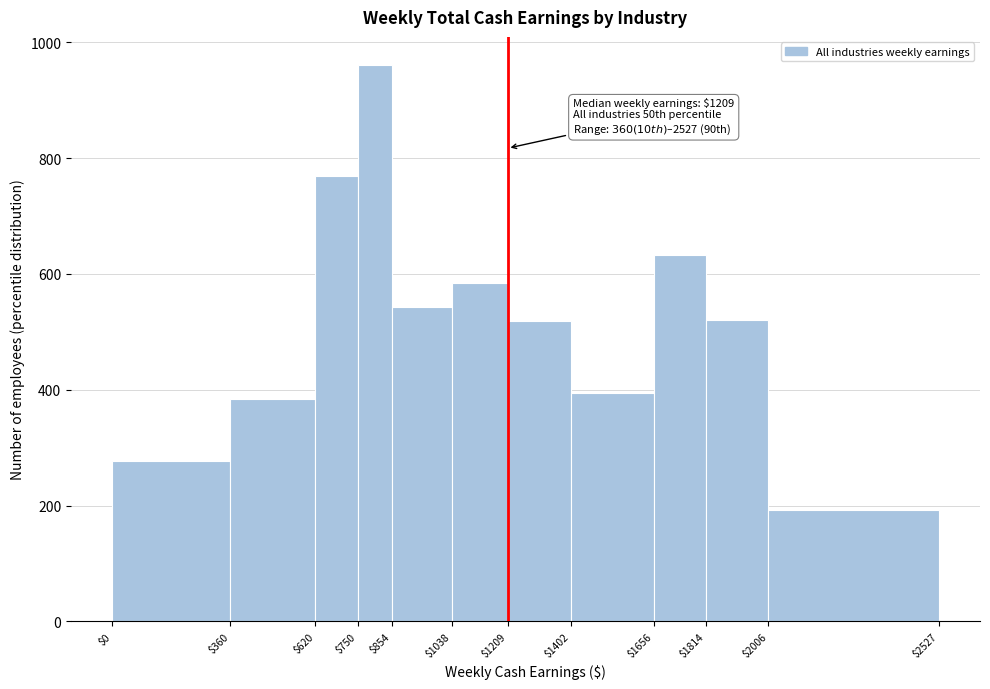

Over which range of the x-axis is the bar tallest?

$750 to $854